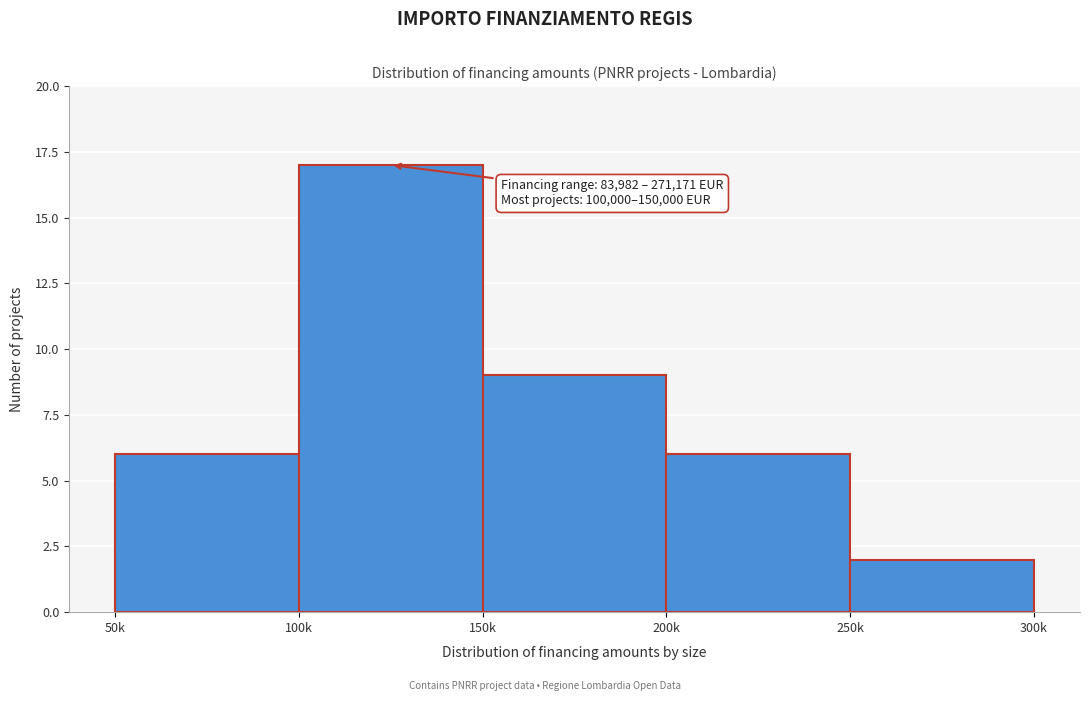

Reading left to right, list all the values displayed in this chart.

6	17	9	6	2